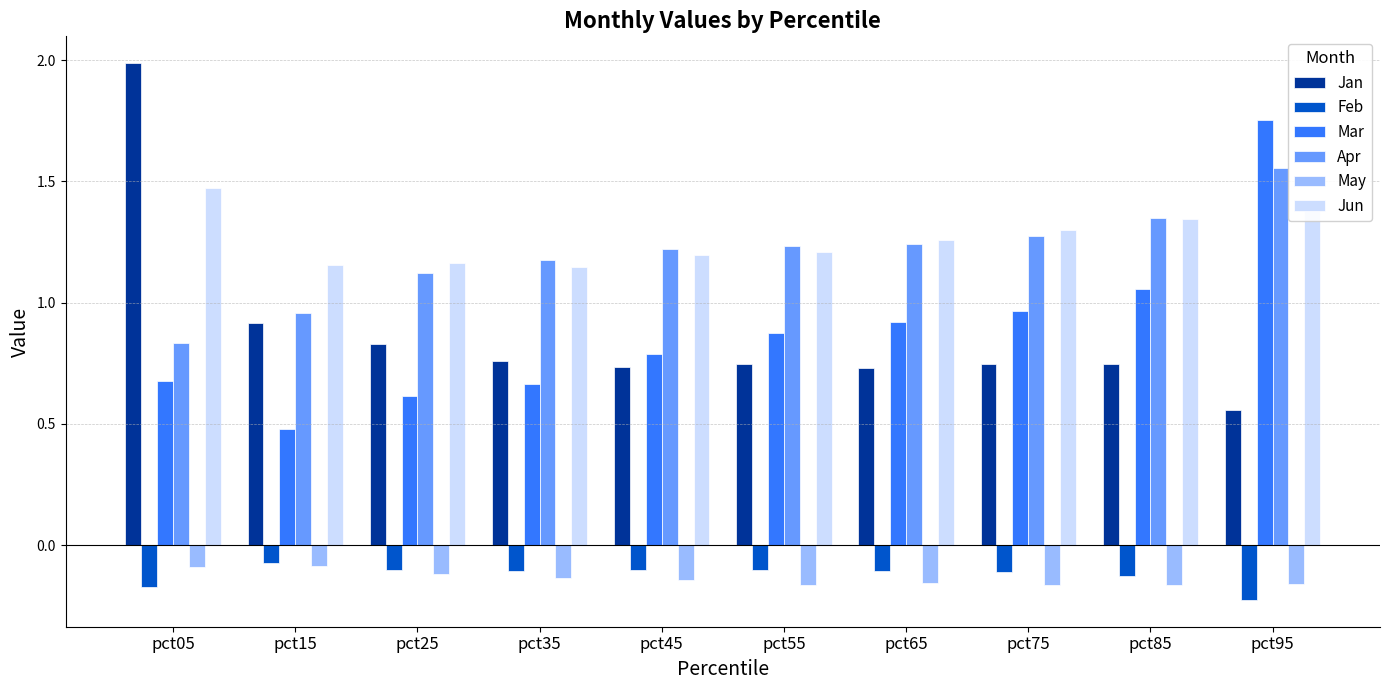

What is the difference between the highest and lowest values at pct65?

1.4